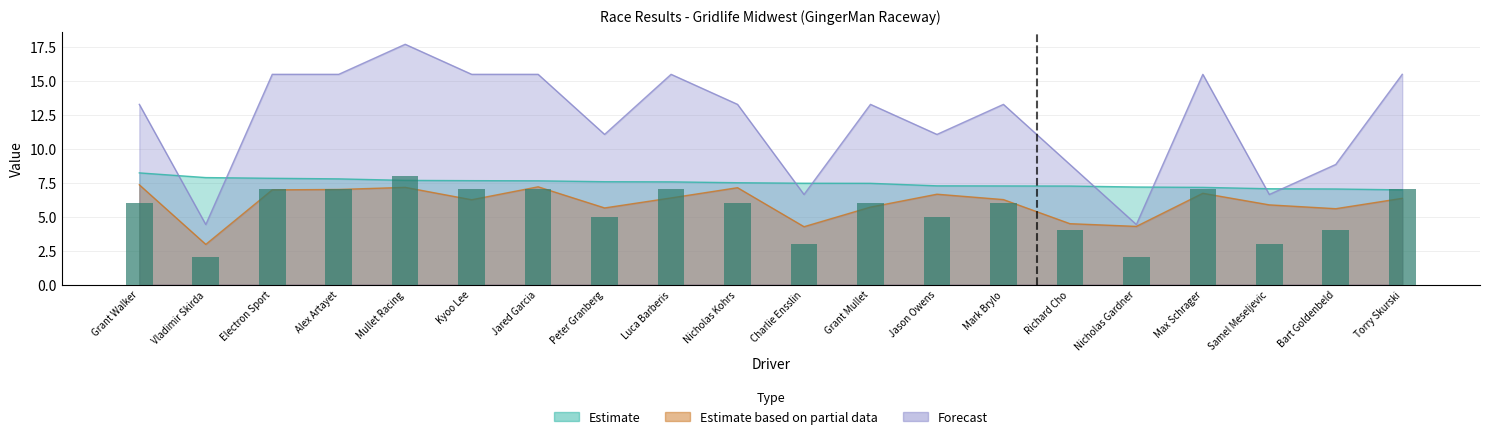

What is the change in value from Charlie Ensslin to Richard Cho?

+1